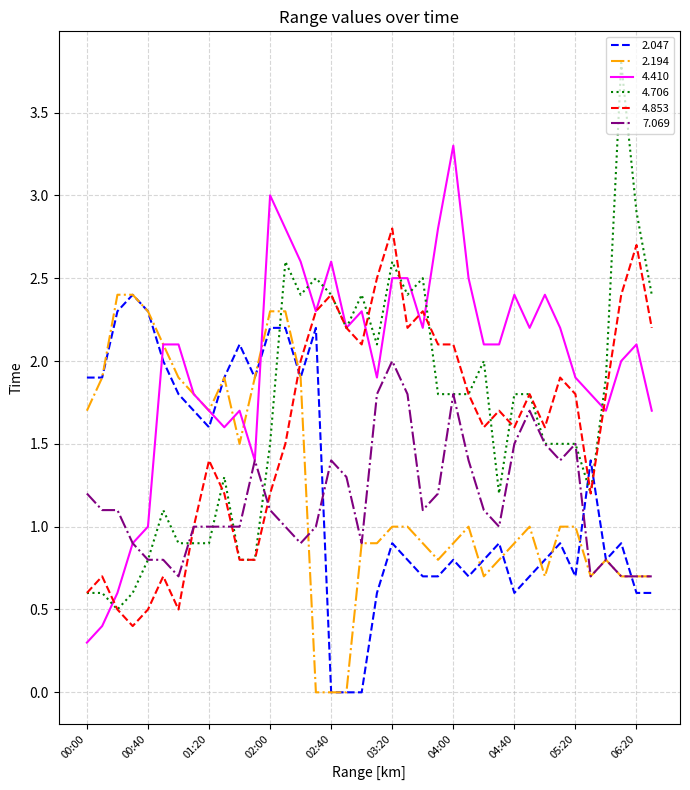

Which series has the largest range (max minus min)?

4.706